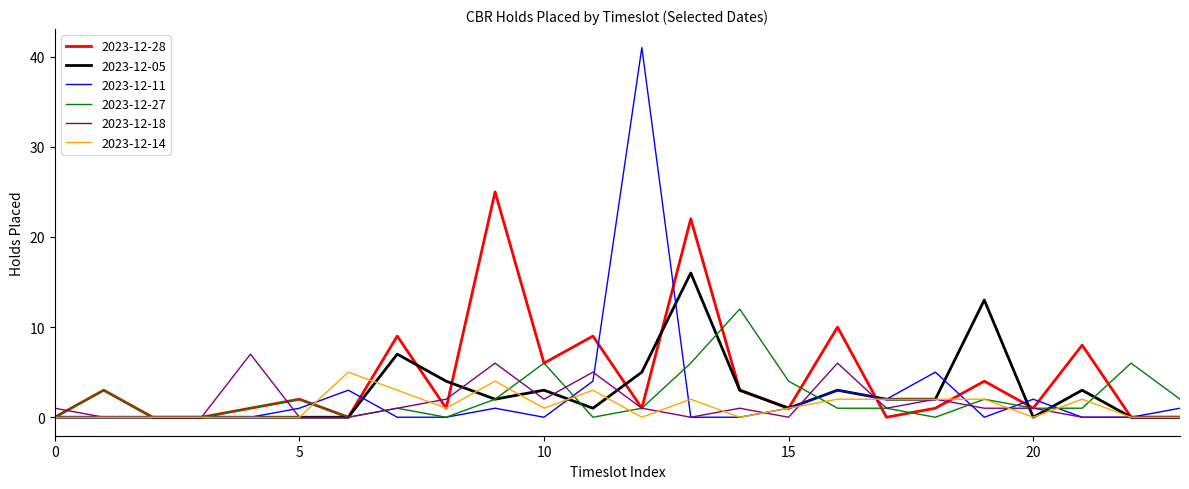

What is the maximum value for 2023-12-05?

16